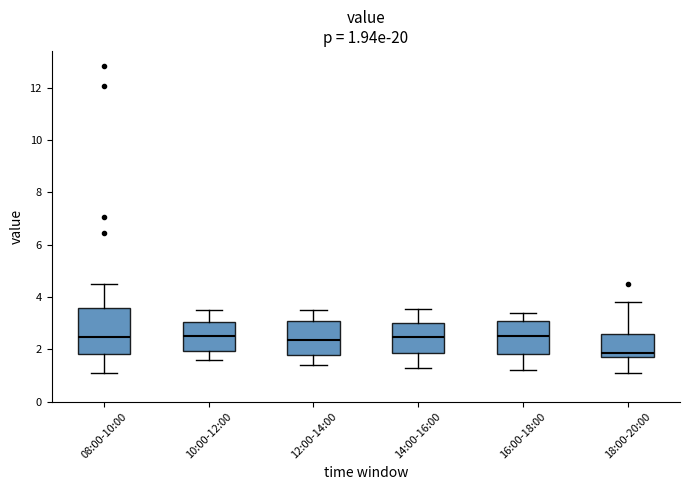

Which box is the tallest, from its lower edge to its upper edge?

08:00-10:00